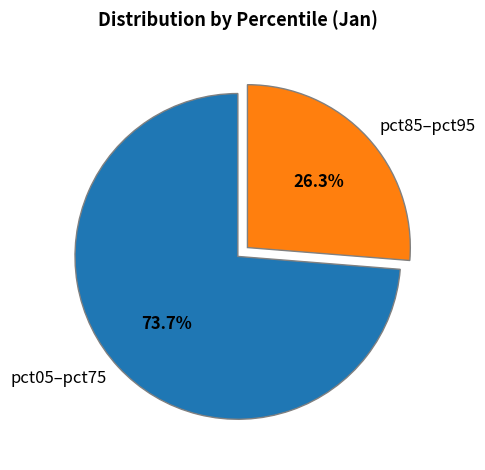

Which slice is the smallest?

pct85–pct95